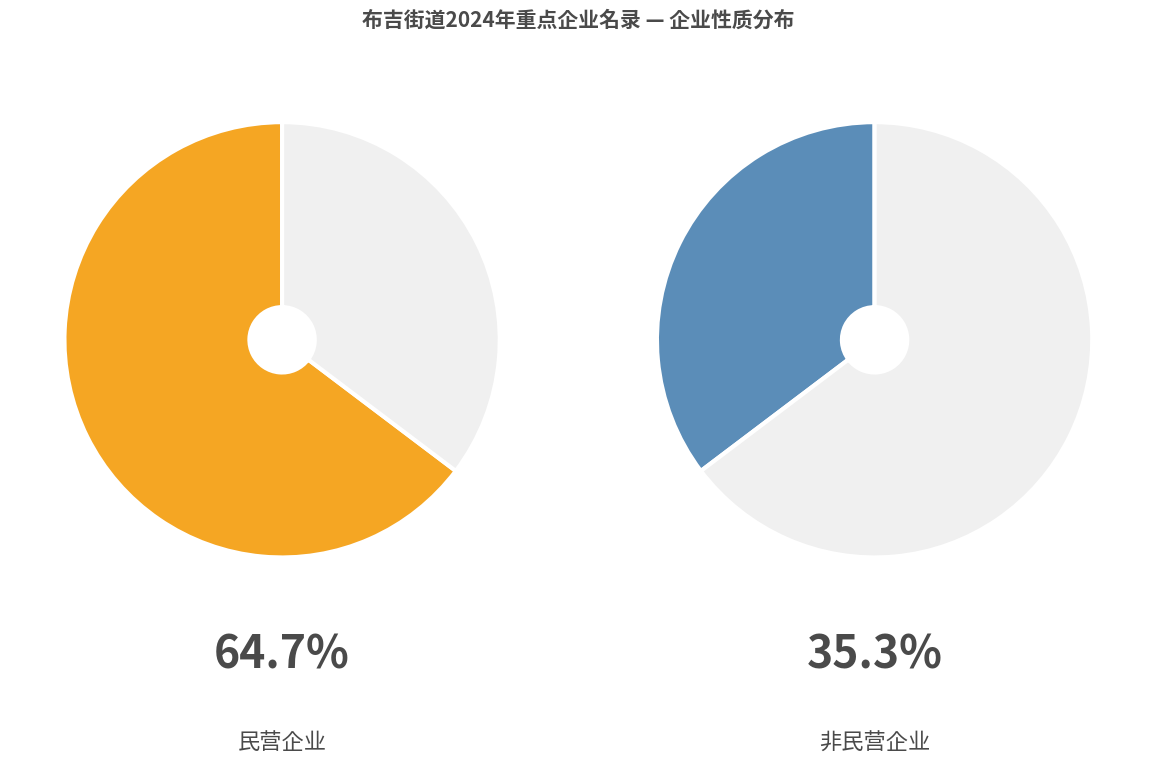

Is the sum of 中外合资 and 民营 greater than half?

Yes